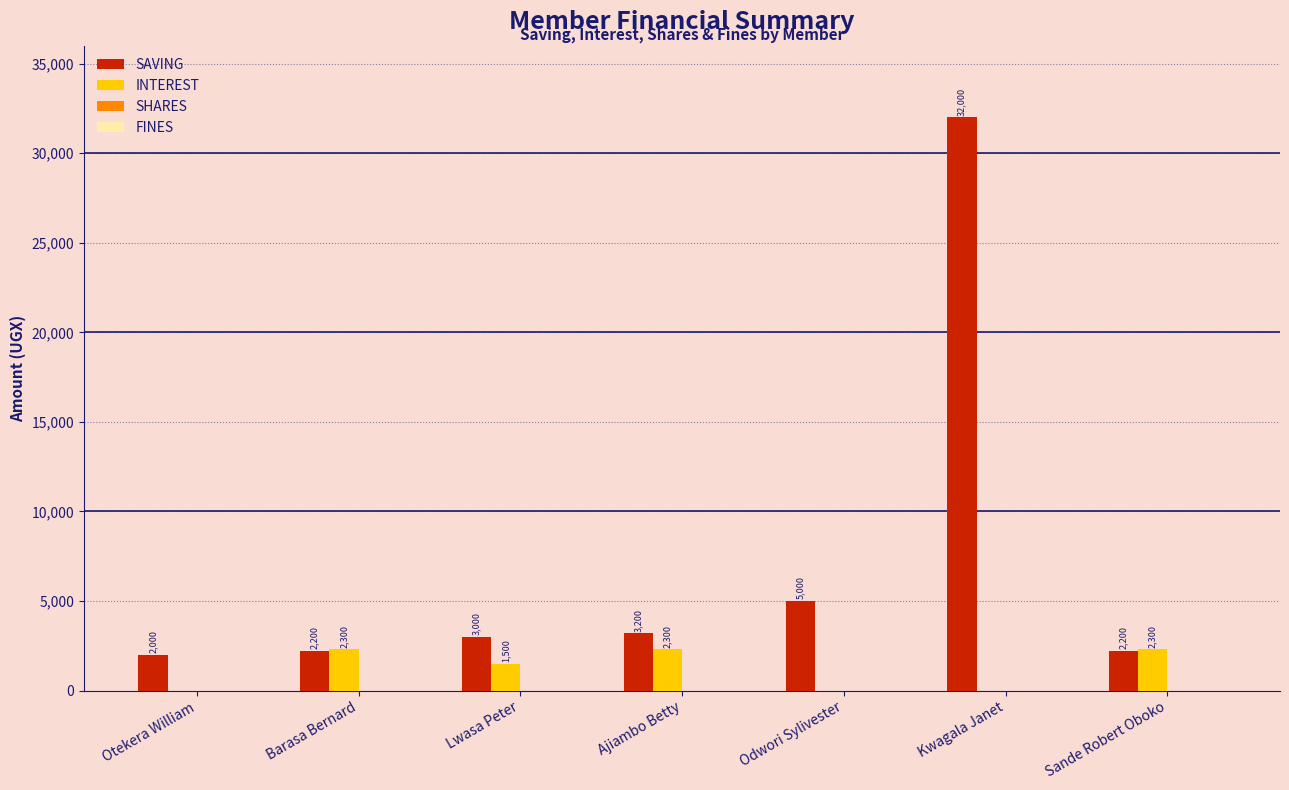

At which category is the sum across all series the highest?

Kwagala Janet